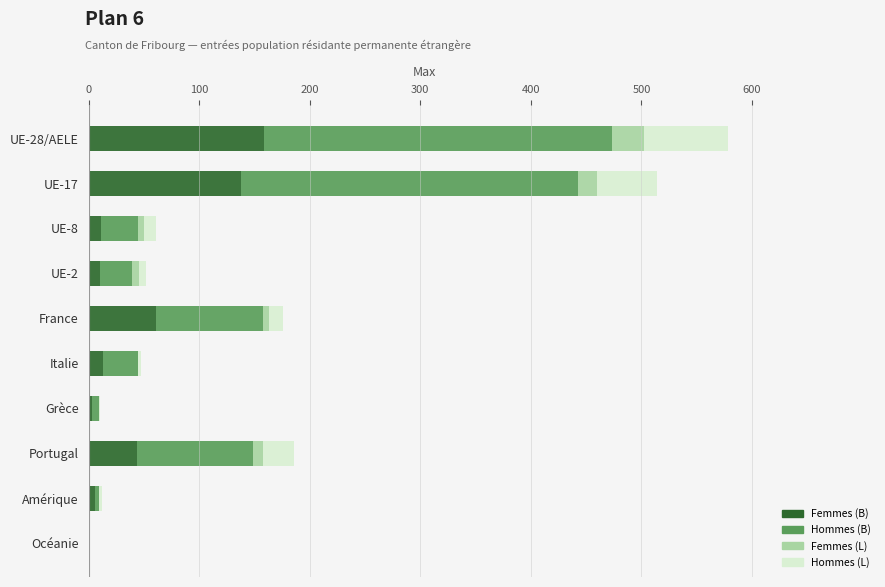

At which category is the sum across all series the highest?

UE-28/AELE